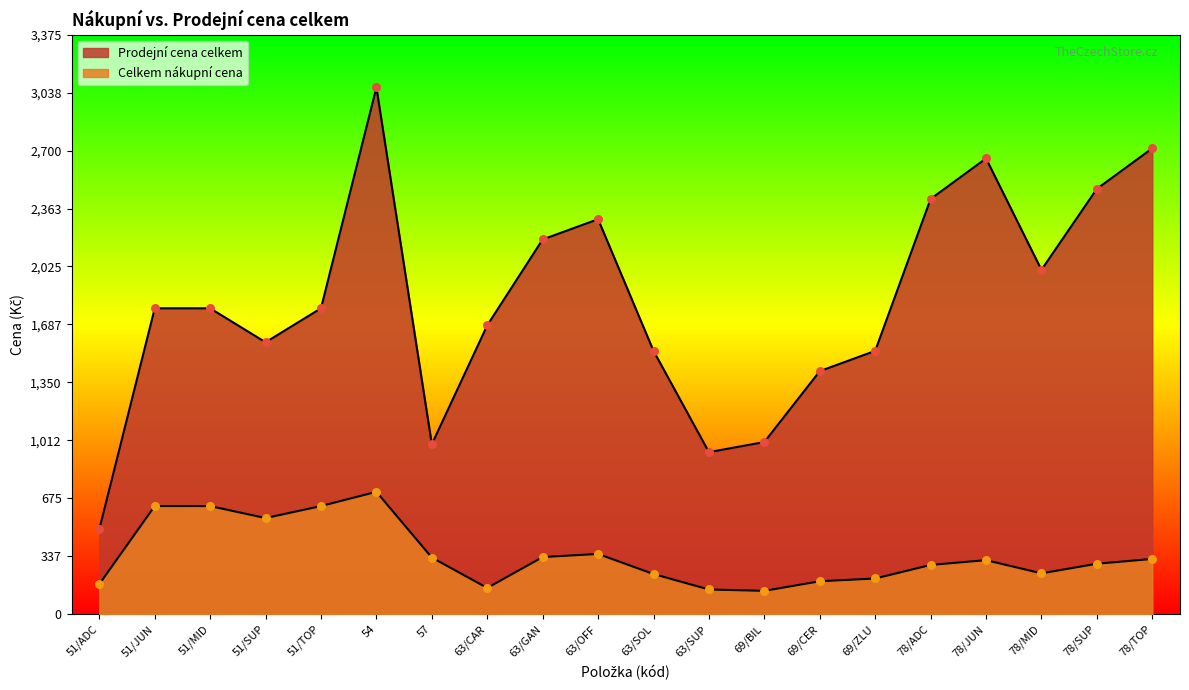

Is the value of Prodejní cena celkem at 63/CAR greater than the value of Celkem nákupní cena at 63/SUP?

Yes